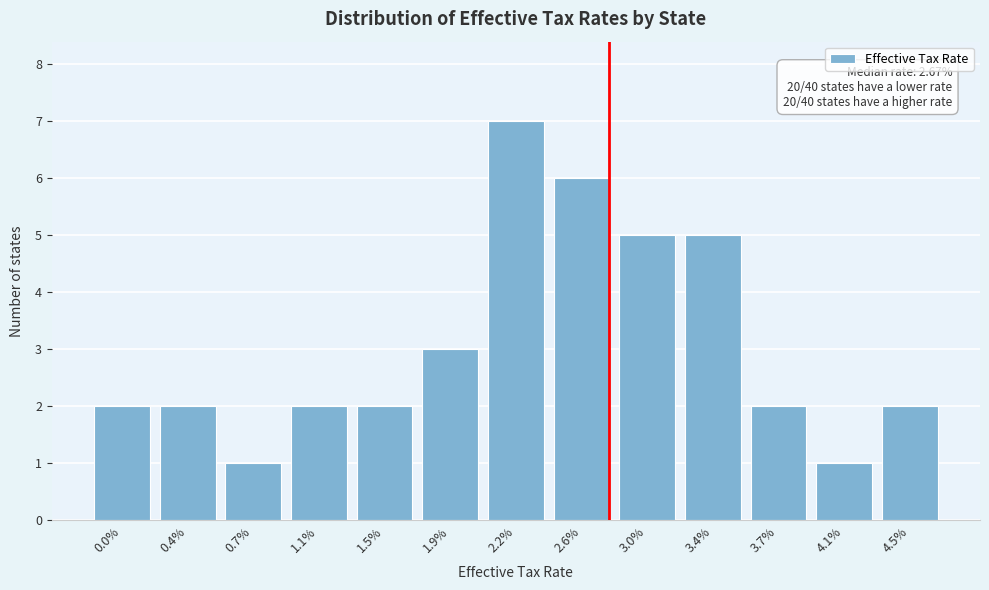

Reading left to right, list all the values displayed in this chart.

2	2	1	2	2	3	7	6	5	5	2	1	2